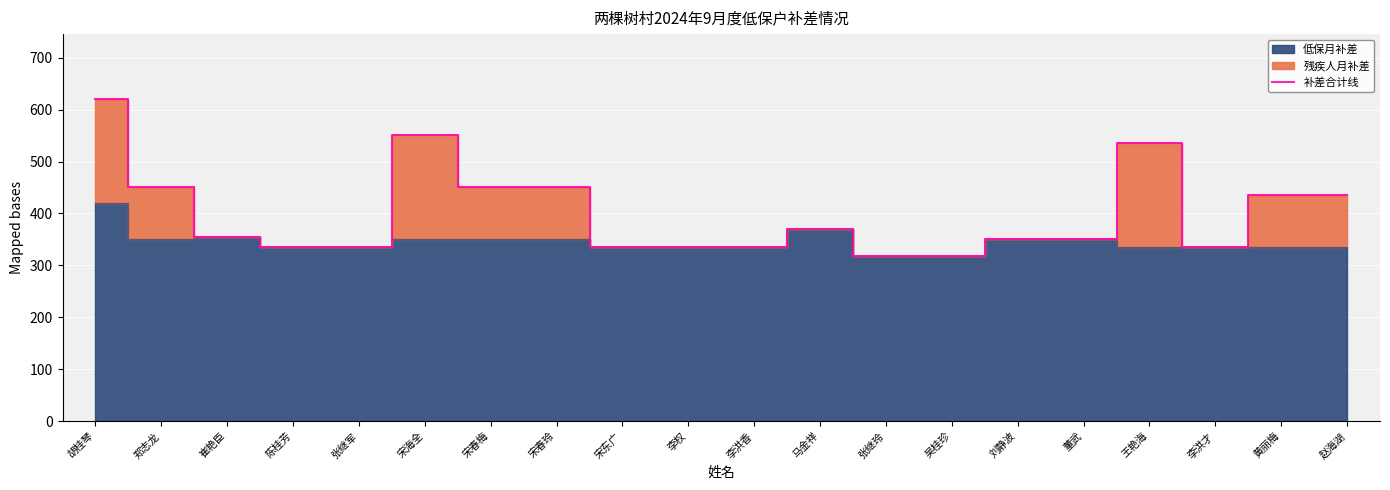

Where is the data nearest to the value 470?

郑志龙